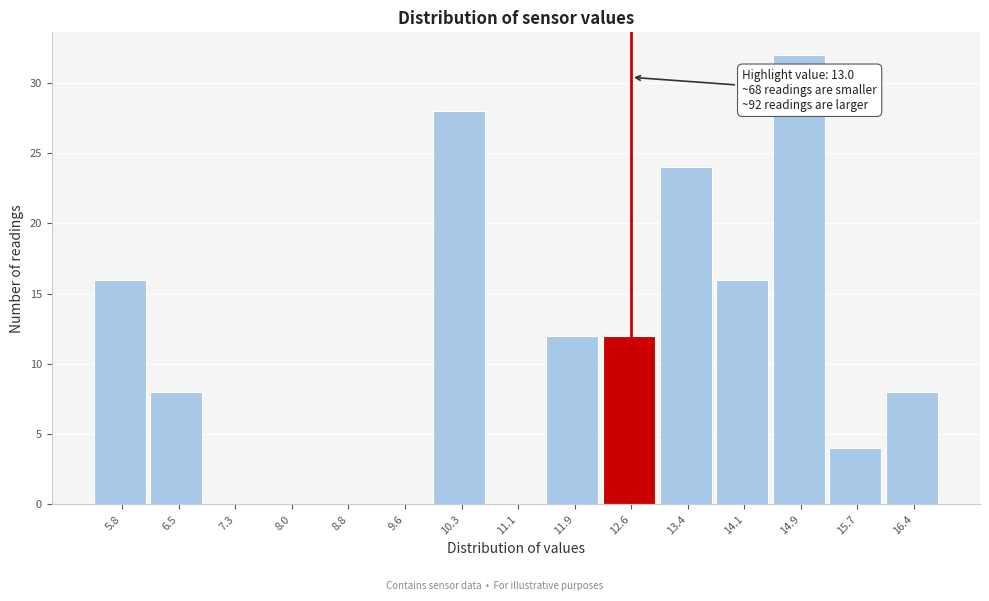

Reading left to right, transcribe all the data shown in this chart.

5.8=16	6.5=8	7.3=0	8.0=0	8.8=0	9.6=0	10.3=28	11.1=0	11.9=12	12.6=12	13.4=24	14.1=16	14.9=32	15.7=4	16.4=8